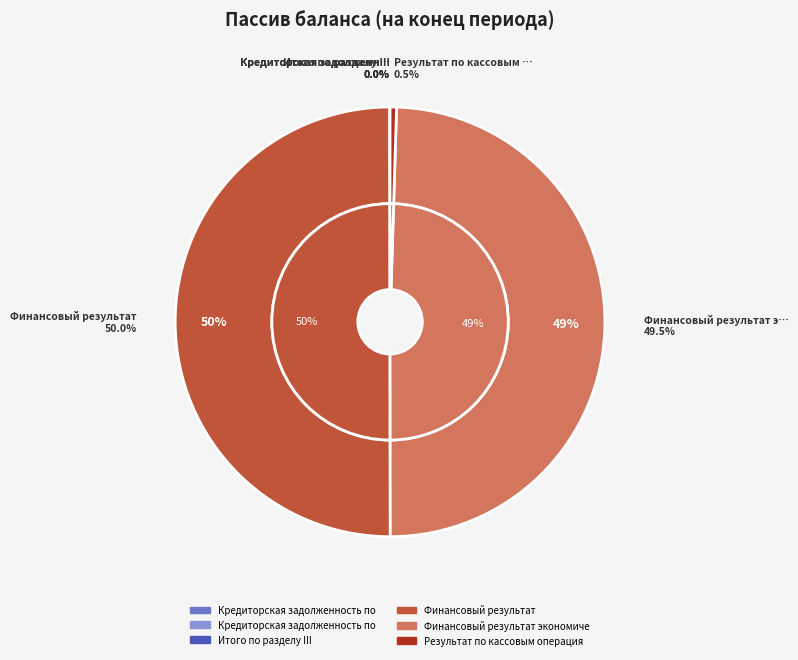

The Результат по кассовым операциям slice represents 9% of the pie. True or false?

False